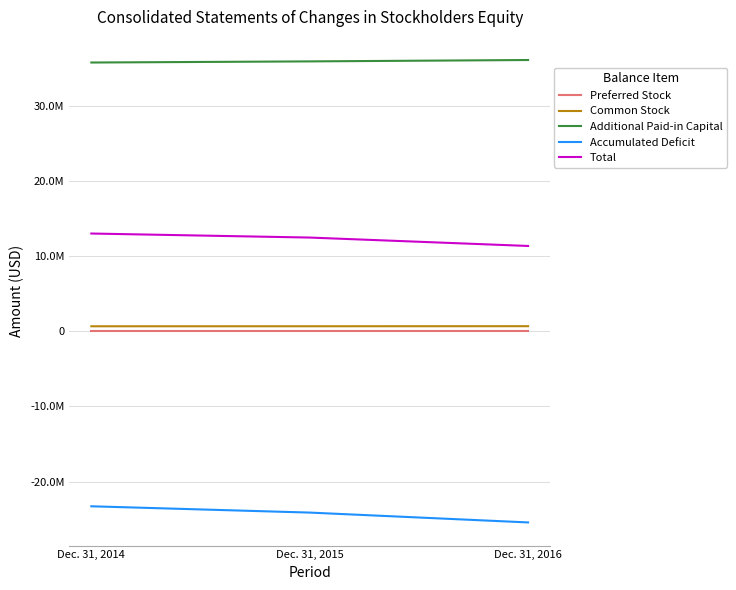

What is the minimum value for Total?

11342253